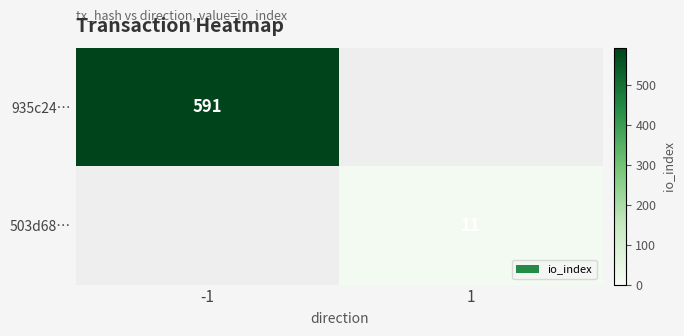

True or false: 935c24… has a value of 591 at -1.

True